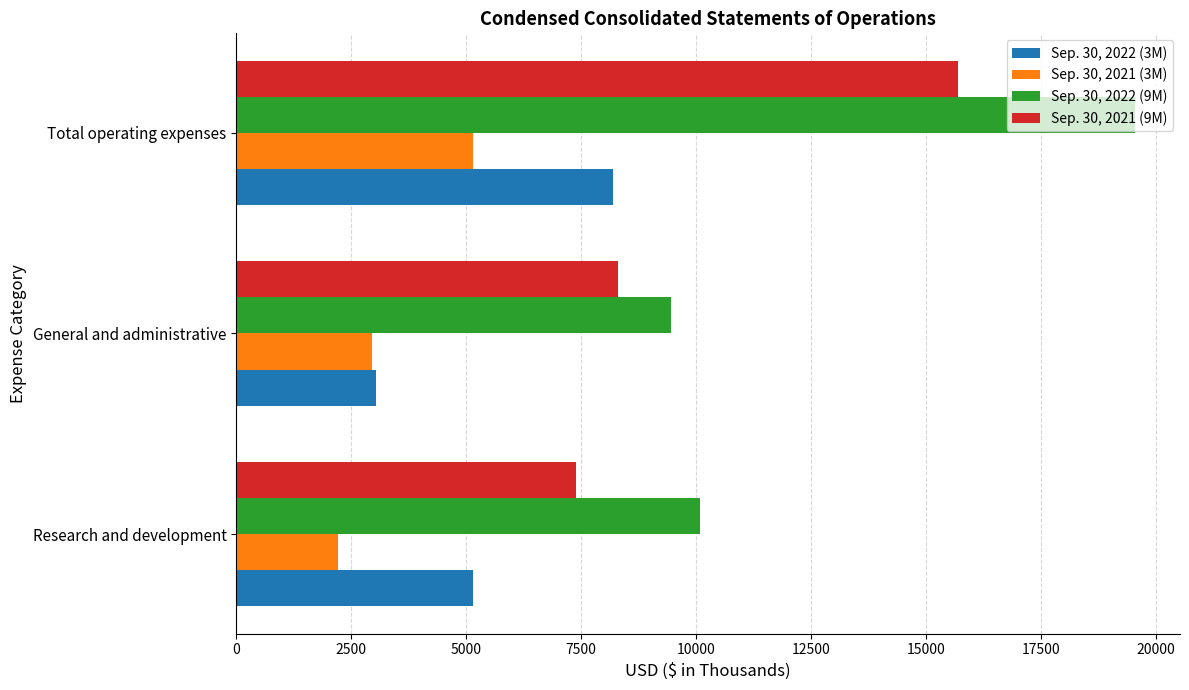

Is it true that Sep. 30, 2022 (3M) equals 3049 at Research and development?

False